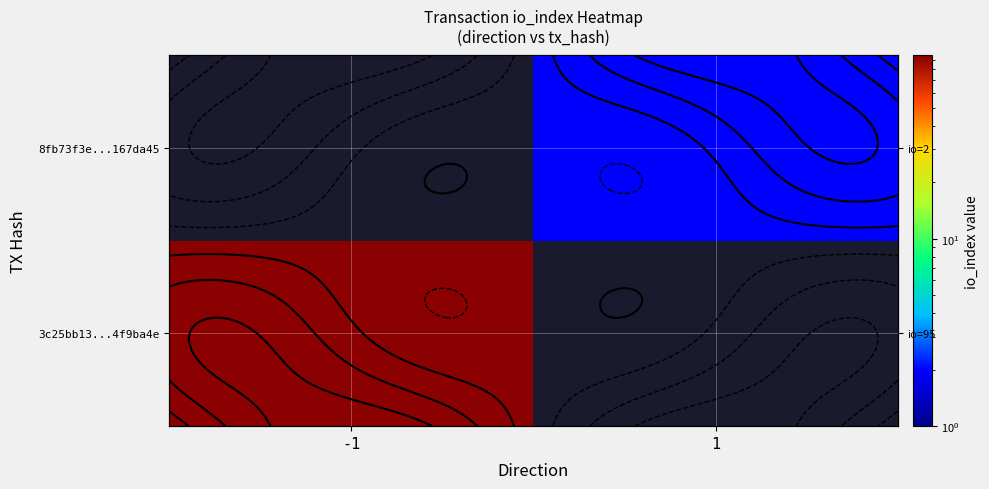

Which has a higher value, -1 or 1?

1